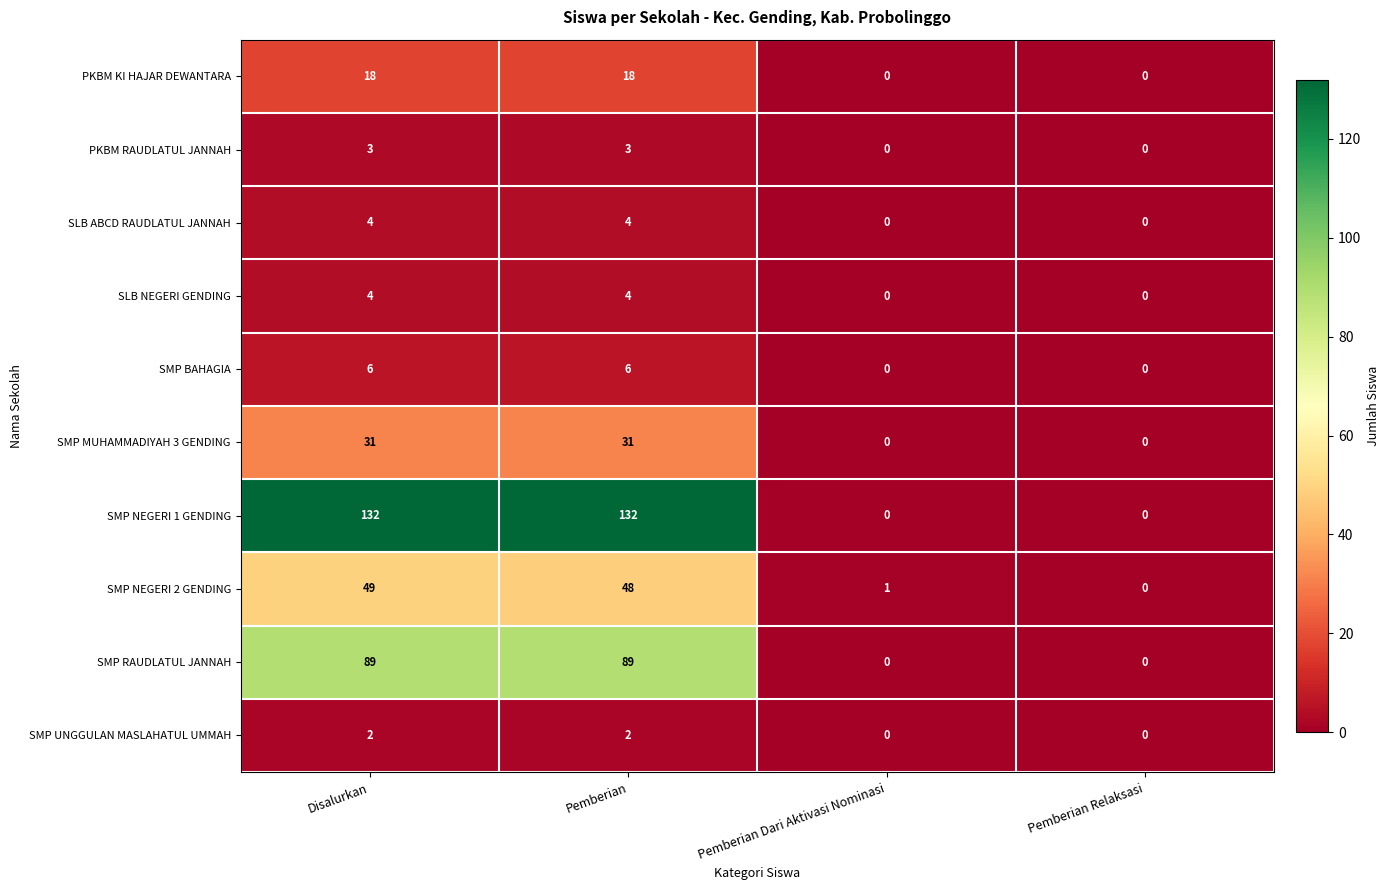

Count the SMP UNGGULAN MASLAHATUL UMMAH values in the range 0 to 2.

4